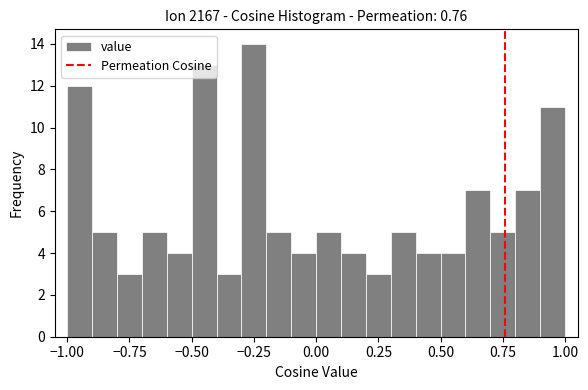

Read against the x-axis, roughly where is the centre of the tallest bar?

-0.25